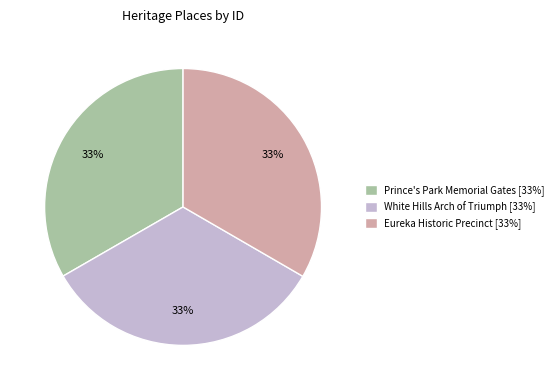

The Prince's Park Memorial Gates slice represents 19% of the pie. True or false?

False